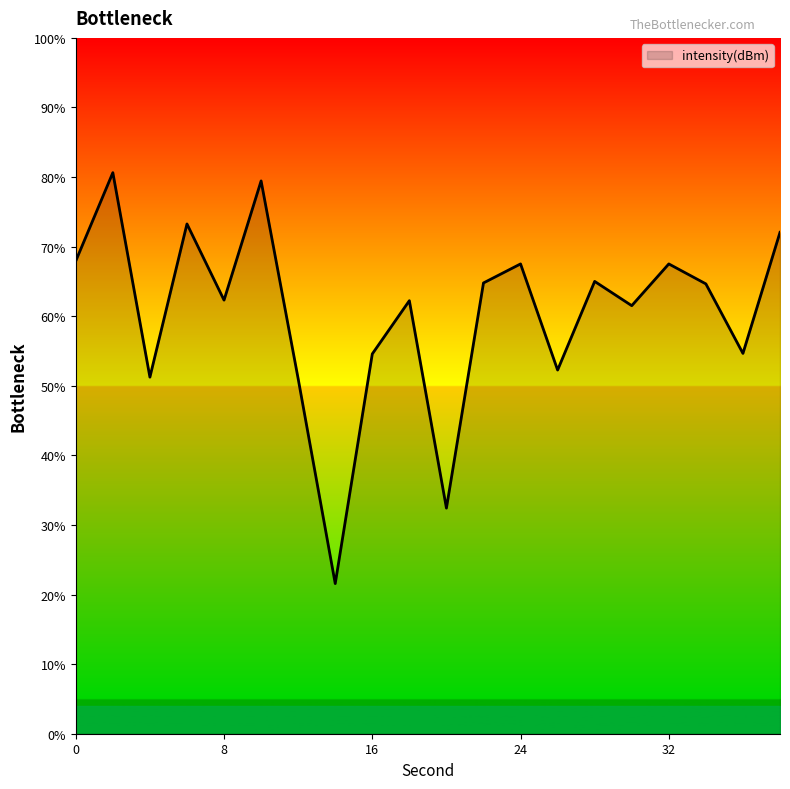

How many interior local valleys (lower than both neighbors) does the data have?

7